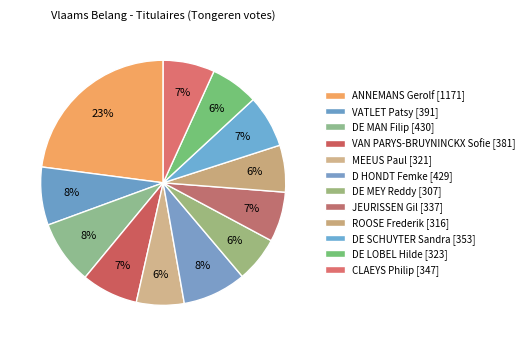

True or false: DE MAN Filip accounts for 8% of the total.

True